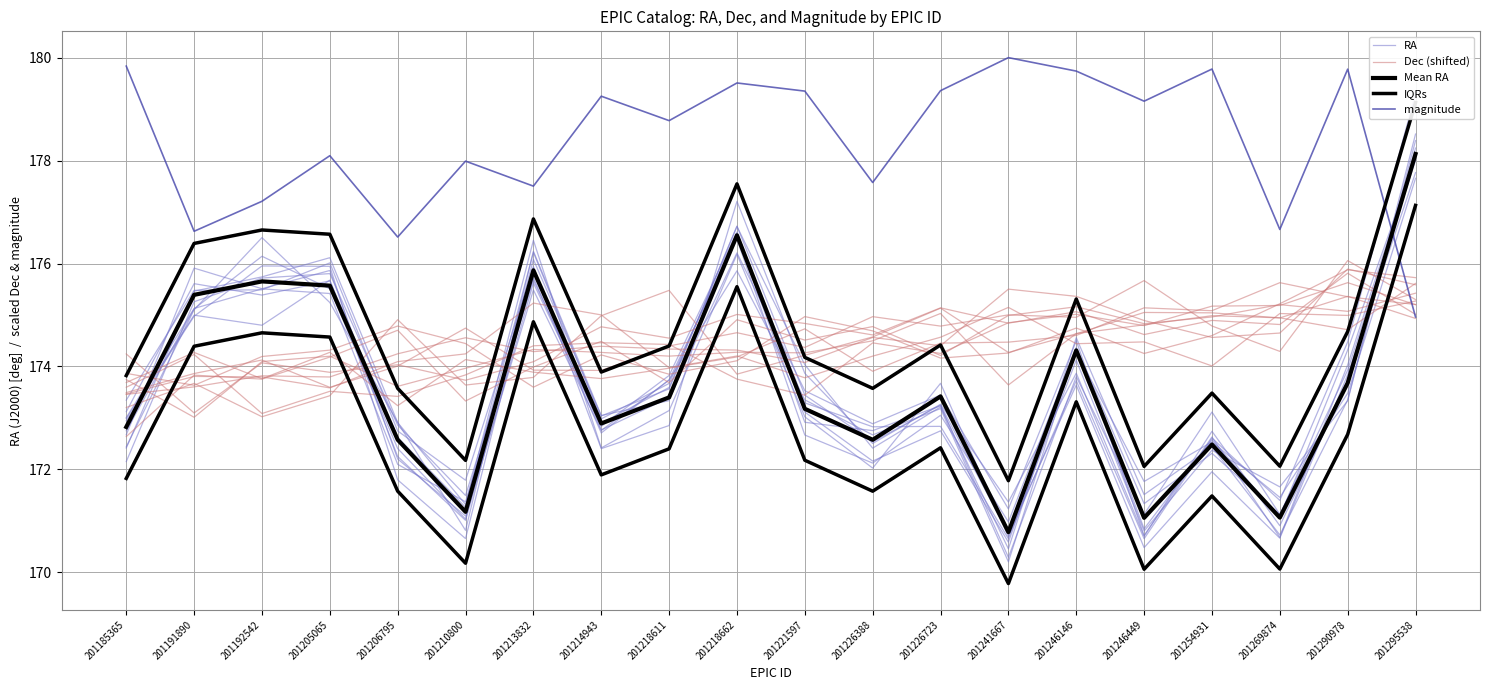

Which series has the largest range (max minus min)?

RA